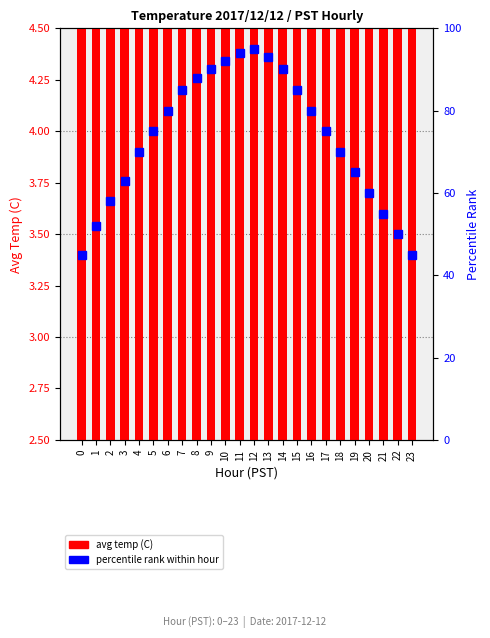

What is the difference between the highest and lowest values at 16?

76.3